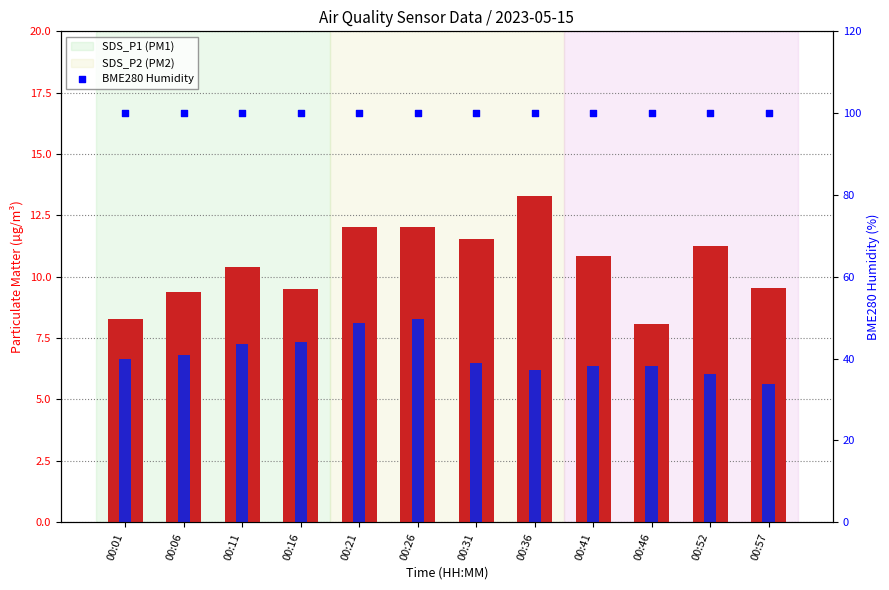

Which series contains the lowest Y value?

SDS_P2 (PM2)